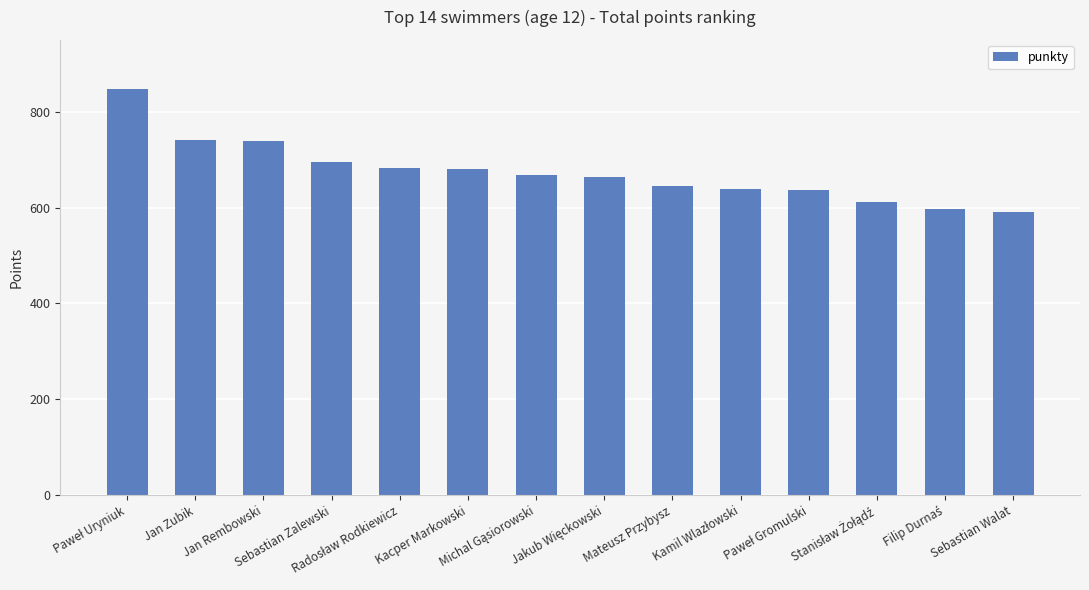

How many data points does each series have?

14